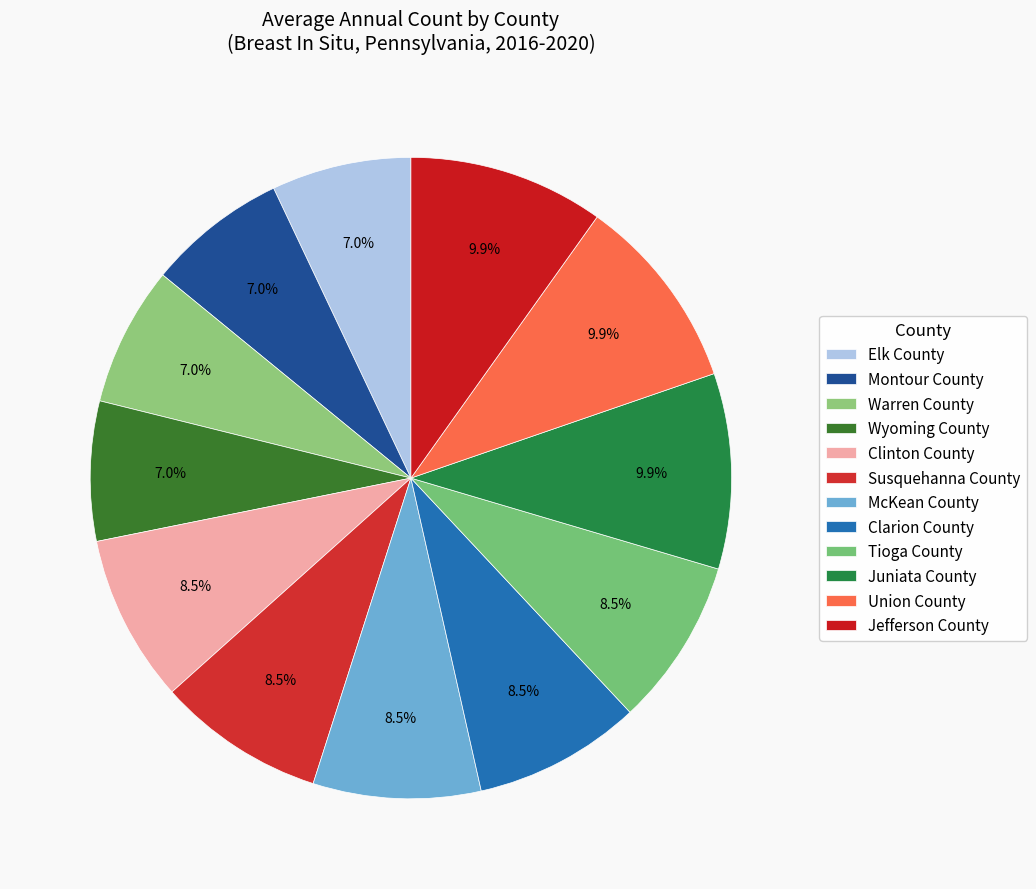

Count the number of slices in the pie.

12